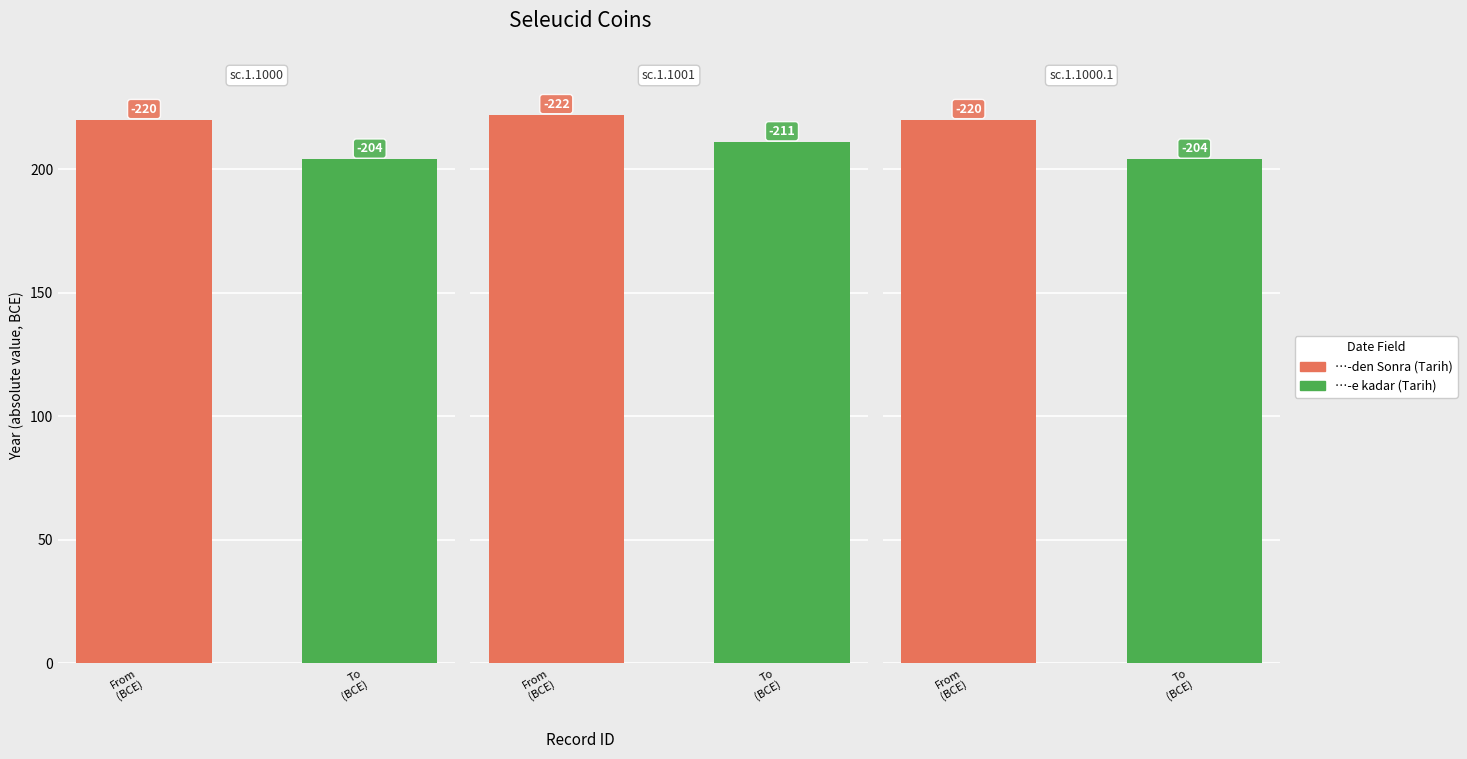

Reading left to right, extract all data points from this chart.

…-den Sonra (Tarih): -220	-222	-220
…-e kadar (Tarih): -204	-211	-204